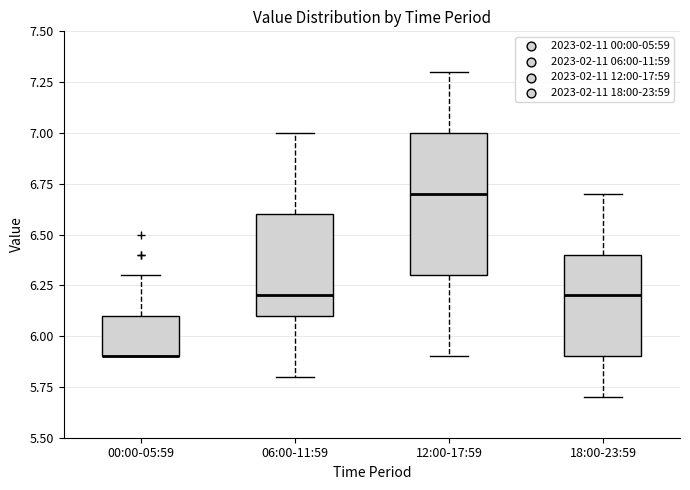

Where does the median line of the box for 18:00-23:59 sit on the y-axis? The values are not printed on the chart, so give them approximately, as read against the axis.

6.2